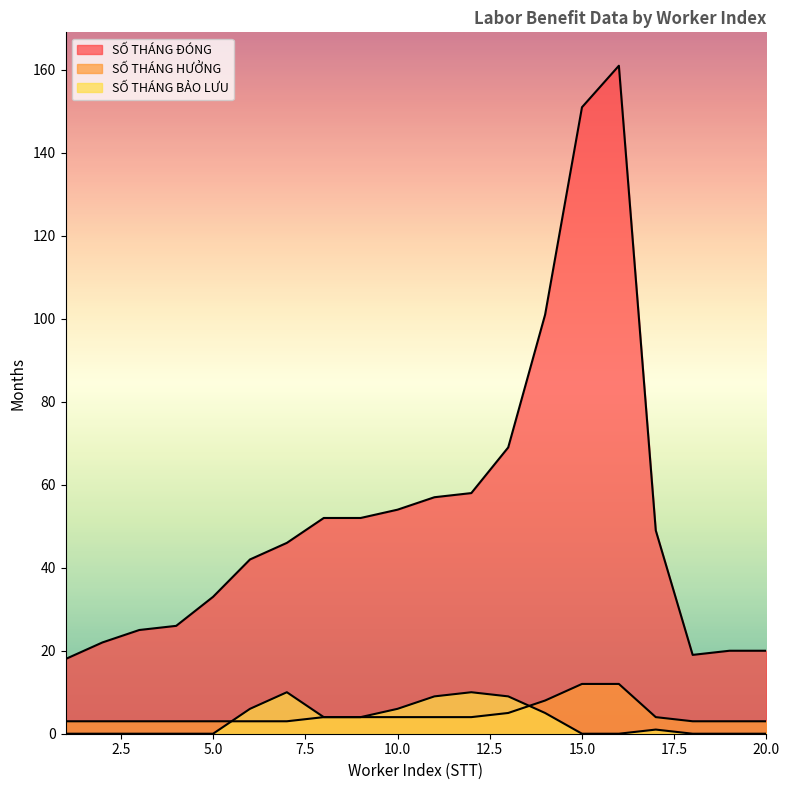

How many data points in SỐ THÁNG BẢO LƯU are above 1?

9